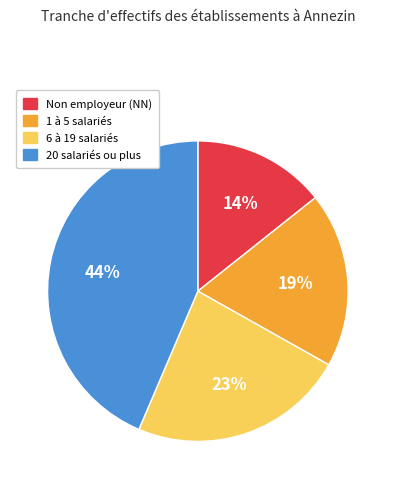

Is there a majority slice in this chart?

No